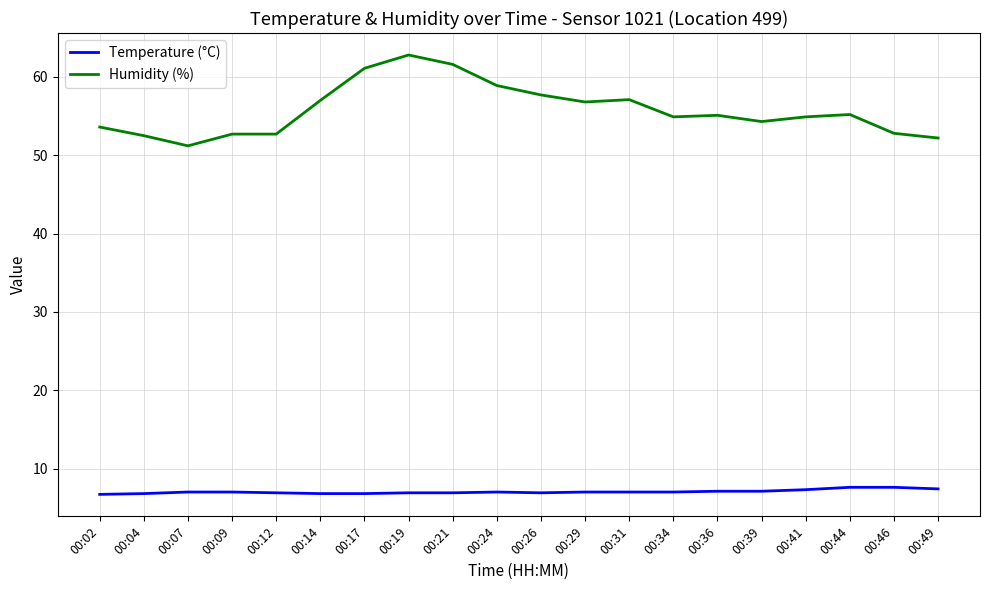

List the series in order of their overall mean, highest first.

Humidity (%), Temperature (°C)